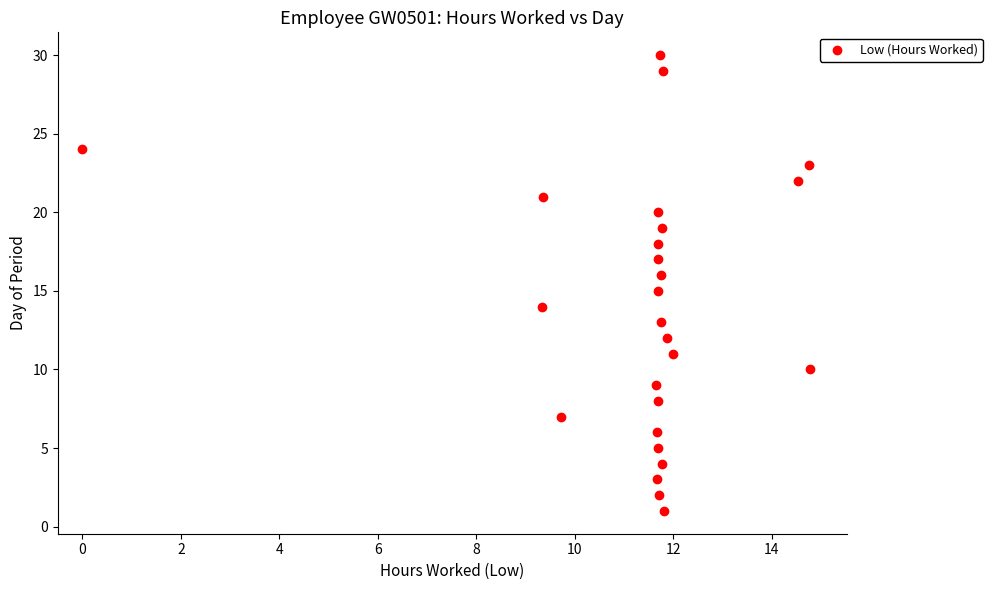

What is the range of Y values (max minus min)?

29